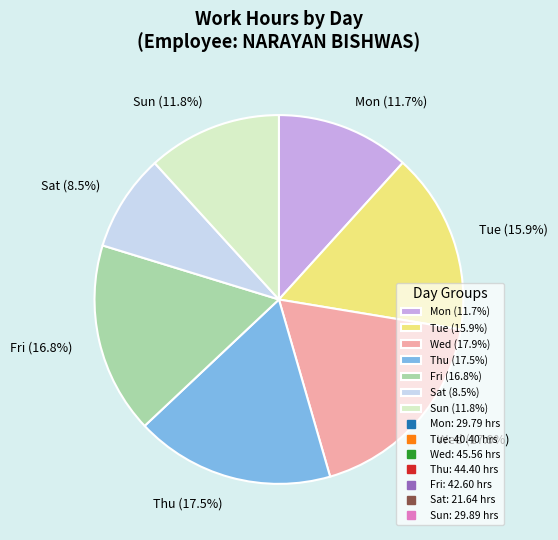

Which slice is the smallest?

Sat (8.5%)